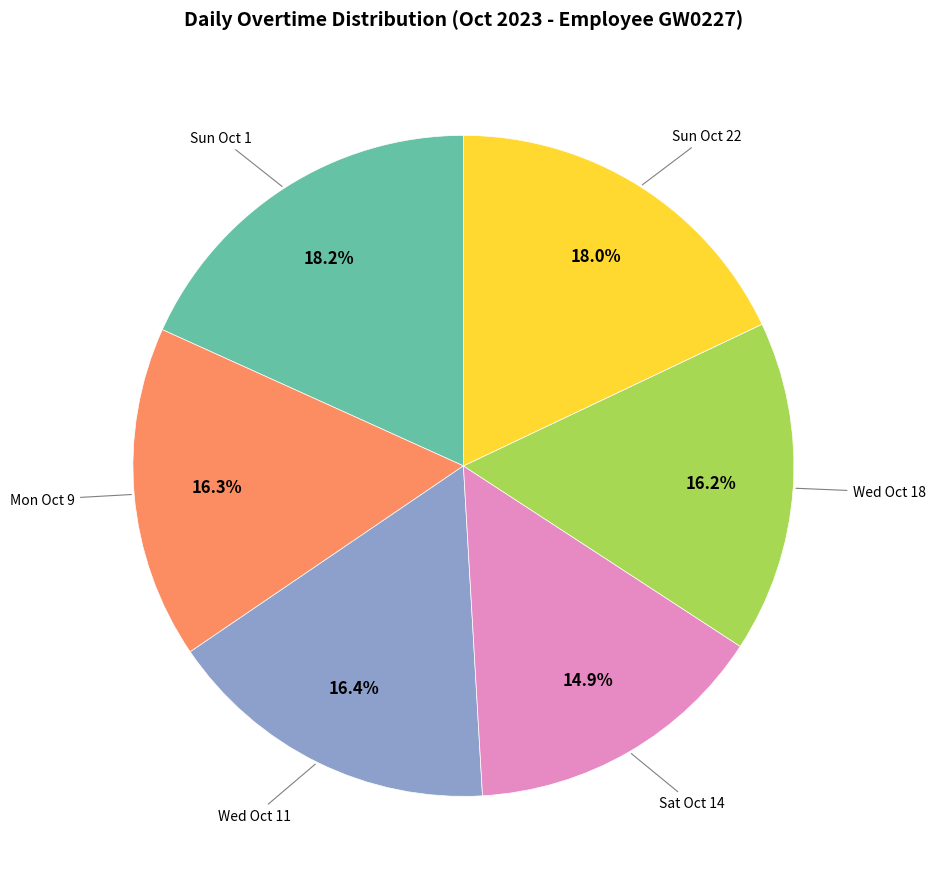

Is there any slice that represents more than half of the pie?

No